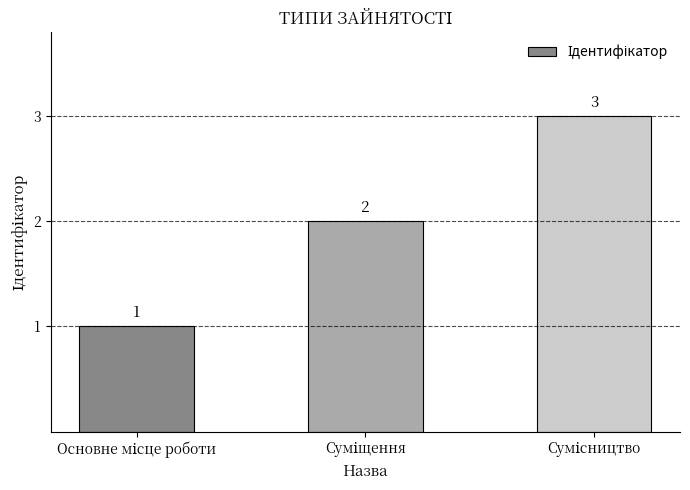

What is the greatest value displayed?

3